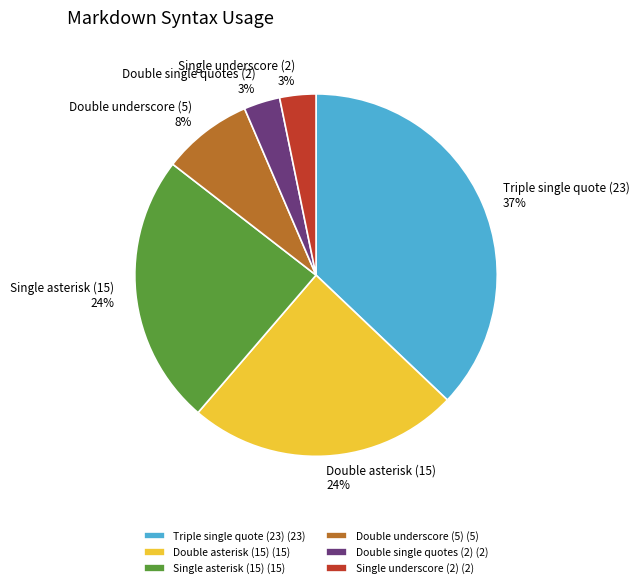

The Single underscore (2) slice represents 3% of the pie. True or false?

True